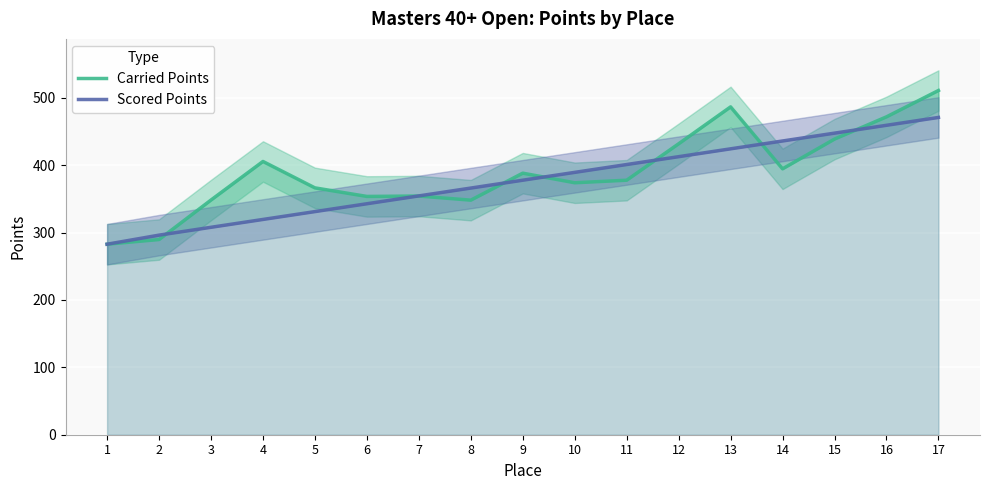

What is the value of the Carried Points point at the 3rd from the left?

348.2